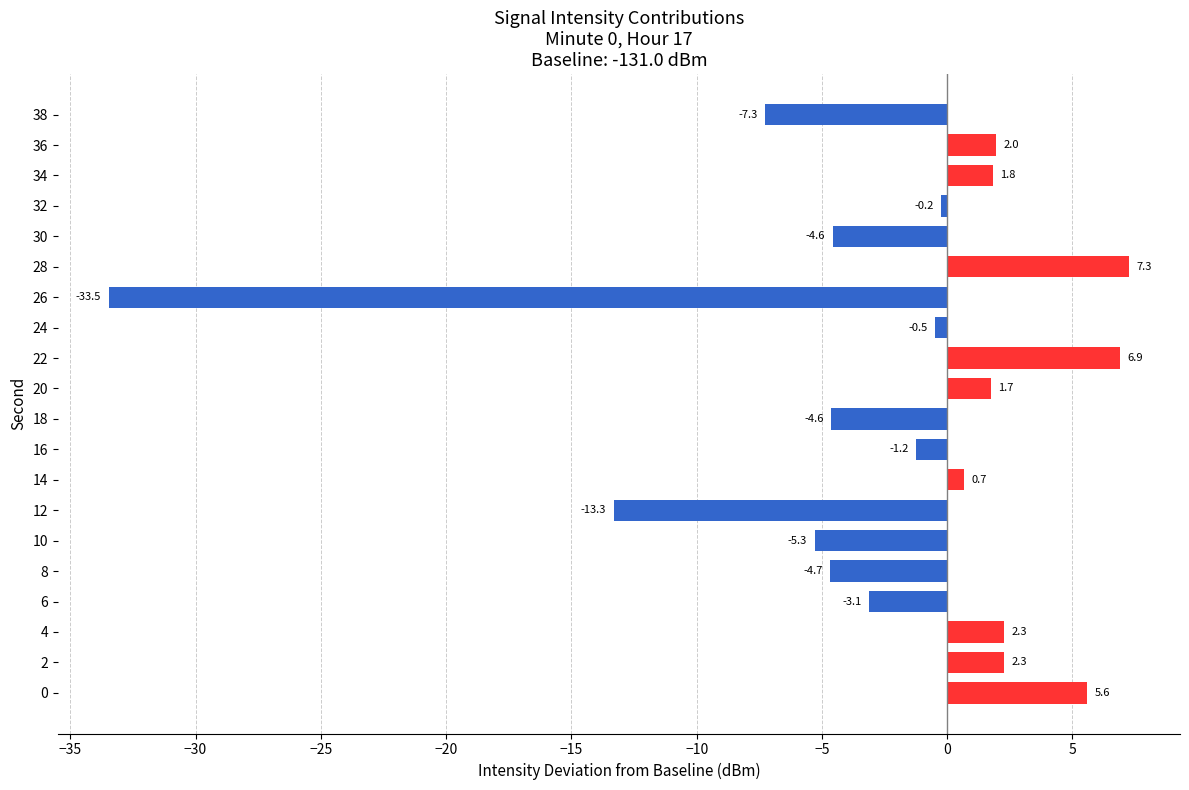

Reading bottom to top, list all the values displayed in this chart.

5.6	2.3	2.3	-3.1	-4.7	-5.3	-13.3	0.7	-1.2	-4.6	1.7	6.9	-0.5	-33.5	7.3	-4.6	-0.2	1.8	2.0	-7.3